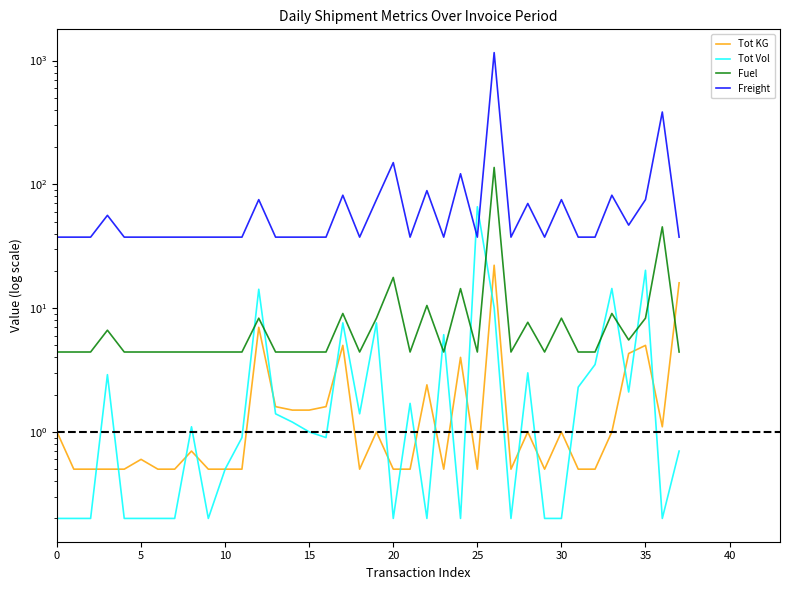

What is the maximum value shown in the chart?

1158.3